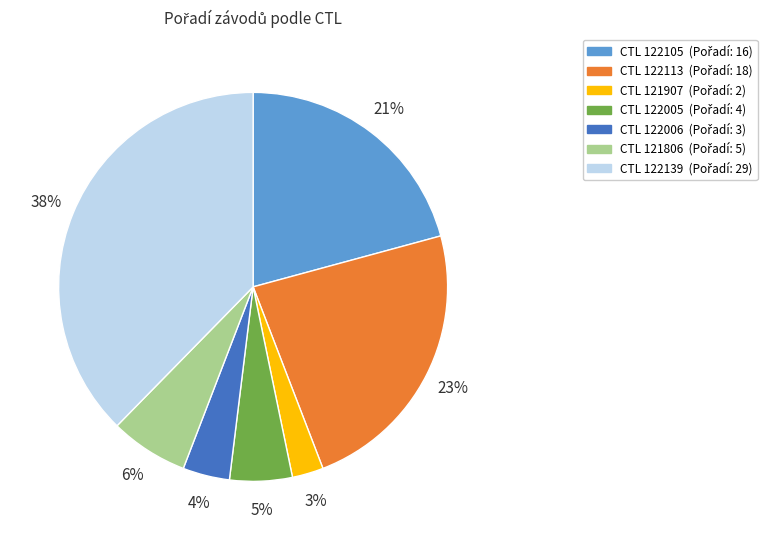

To the nearest percent, what is the difference between the largest and smallest slice percentages?

35%